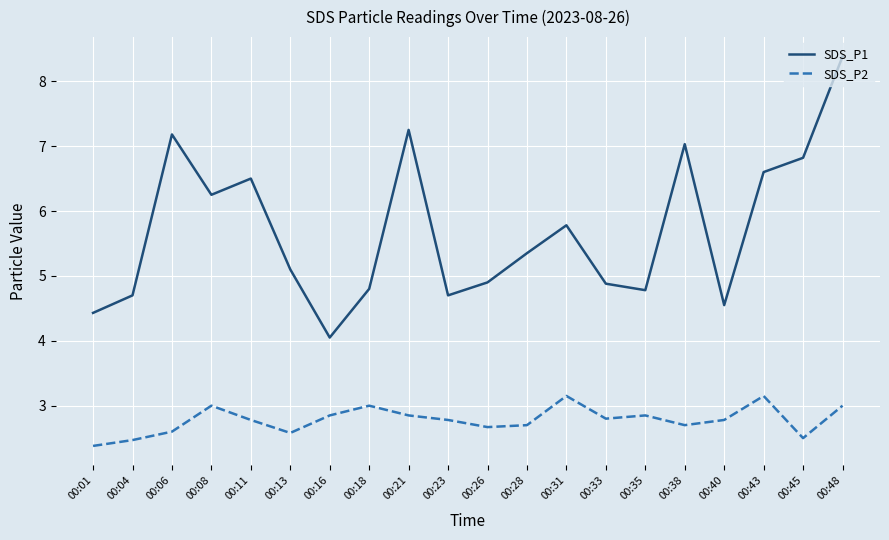

The SDS_P2 series shows 1.3 at 00:06. True or false?

False